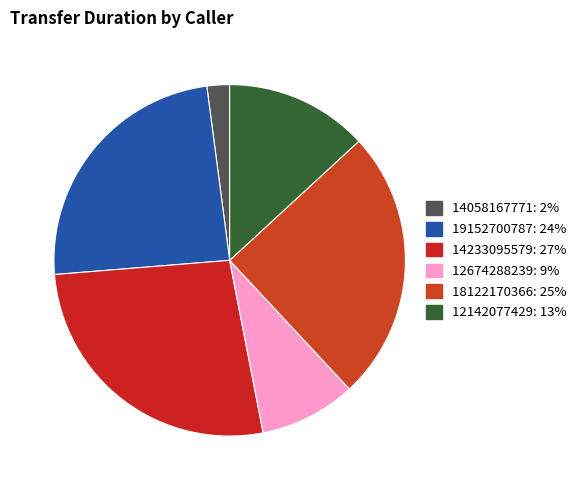

Which slice is the smallest?

14058167771